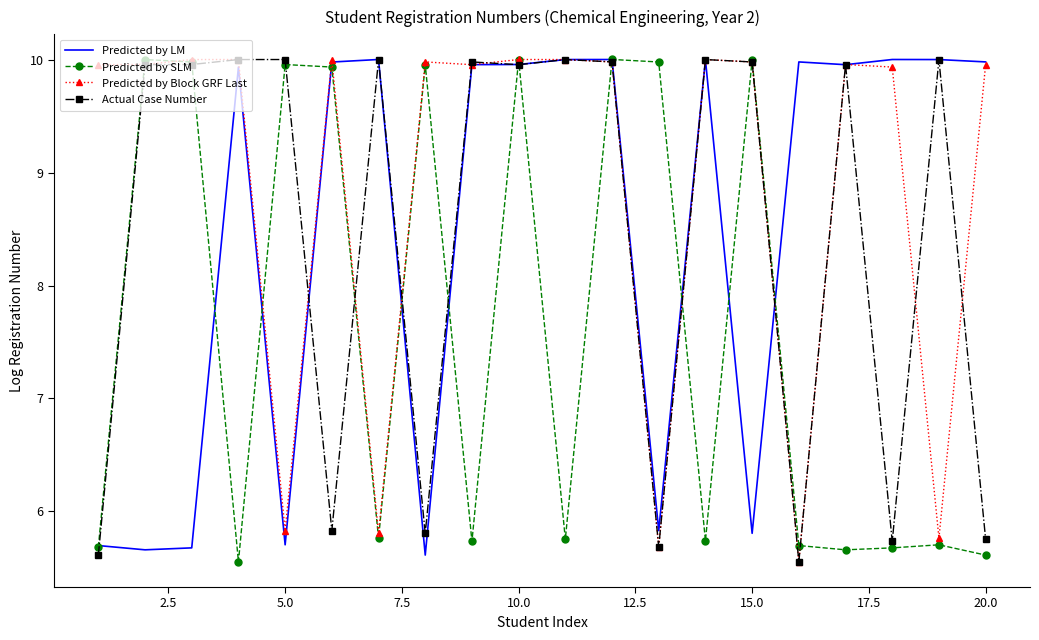

Which series has the largest total across all categories?

Predicted by Block GRF Last